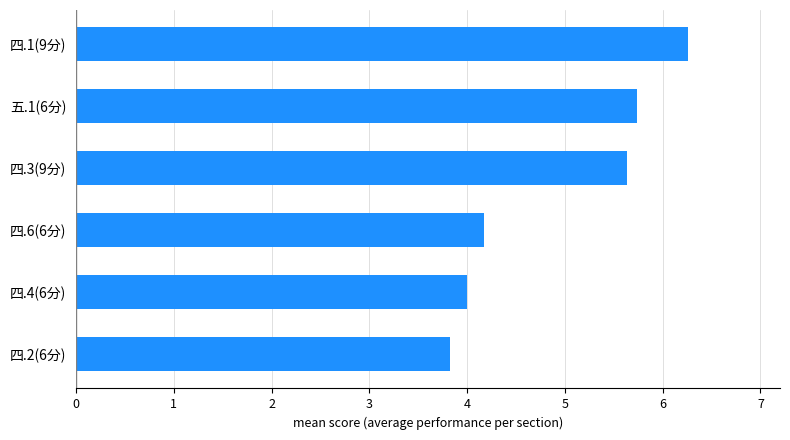

What is the ratio of the value at 四.1(9分) to the value at 四.2(6分)?

1.6